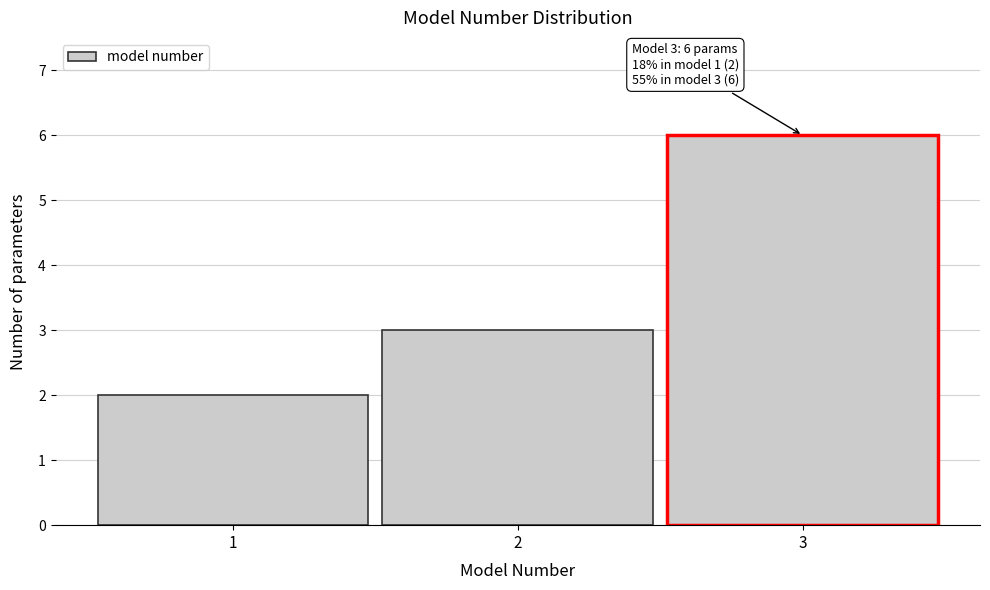

Reading right to left, list all the values displayed in this chart.

3=6	2=3	1=2